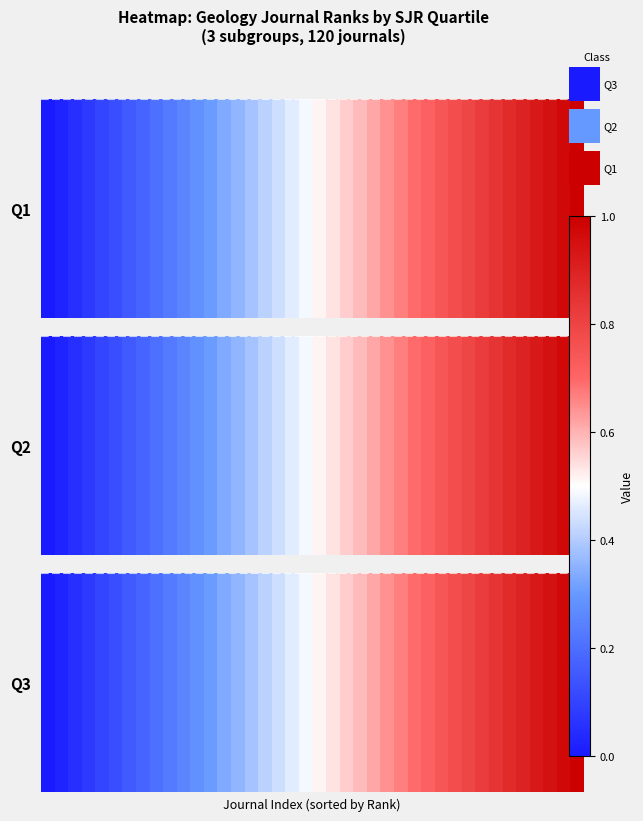

What is the maximum value shown in the chart?

1.0